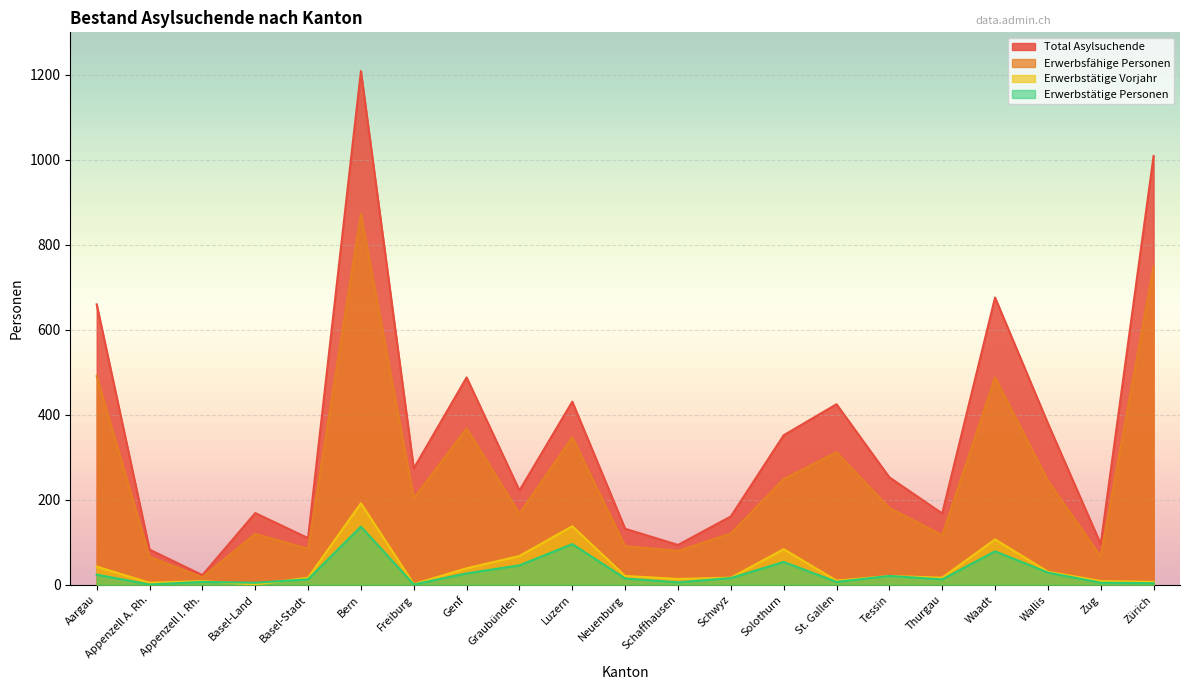

At which category is the sum across all series the highest?

Bern